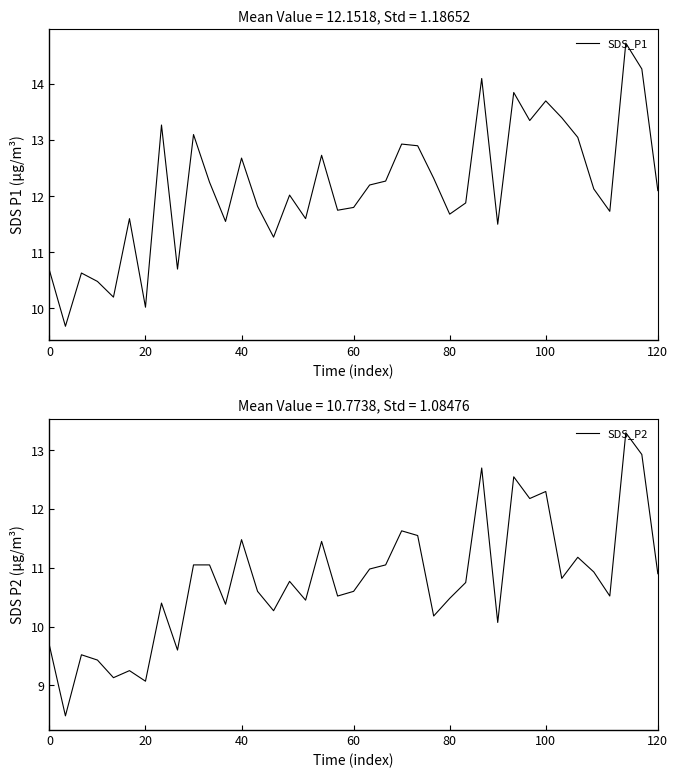

Is this an area chart (filled region under the line)?

No